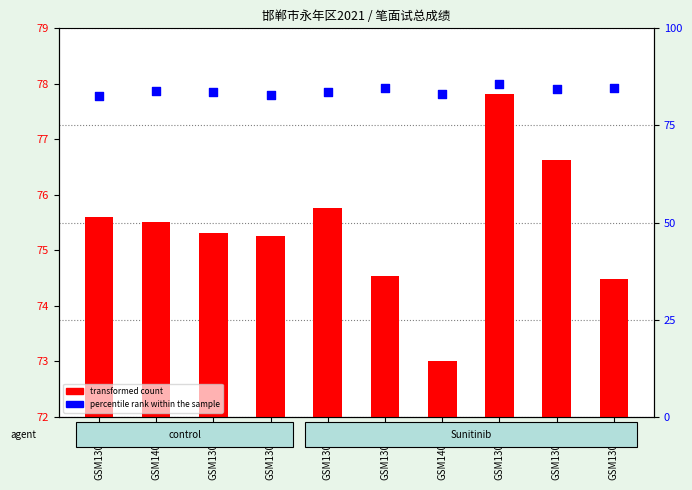

Which series contains the lowest Y value?

transformed count